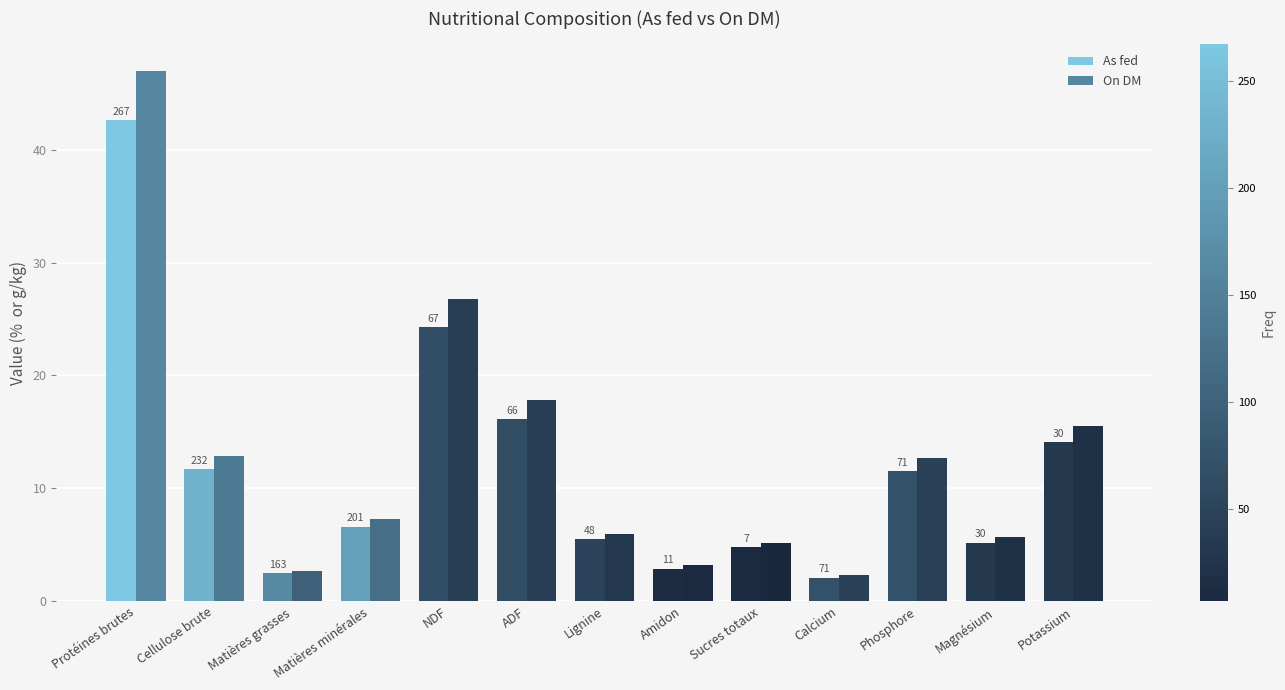

Where is As fed nearest to the value 22?

NDF